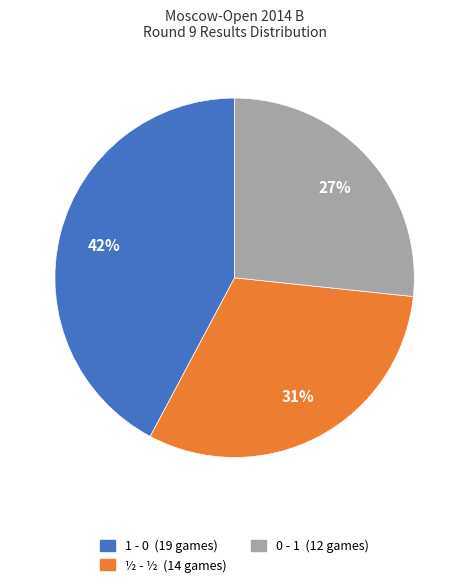

Approximately how many times larger is the value at 1 - 0 compared to ½ - ½?

1.4